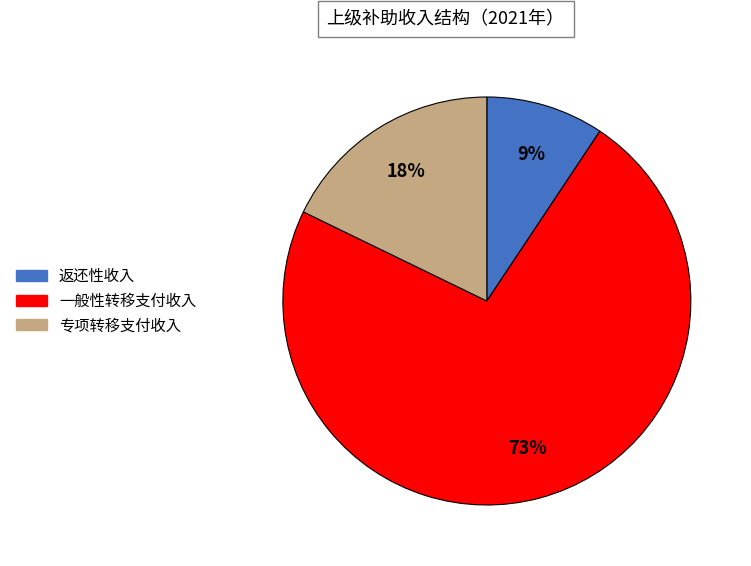

Is there any slice that represents more than half of the pie?

Yes